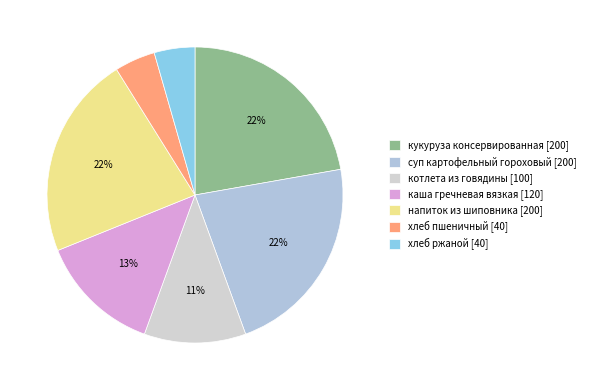

Does any single category account for the majority?

No